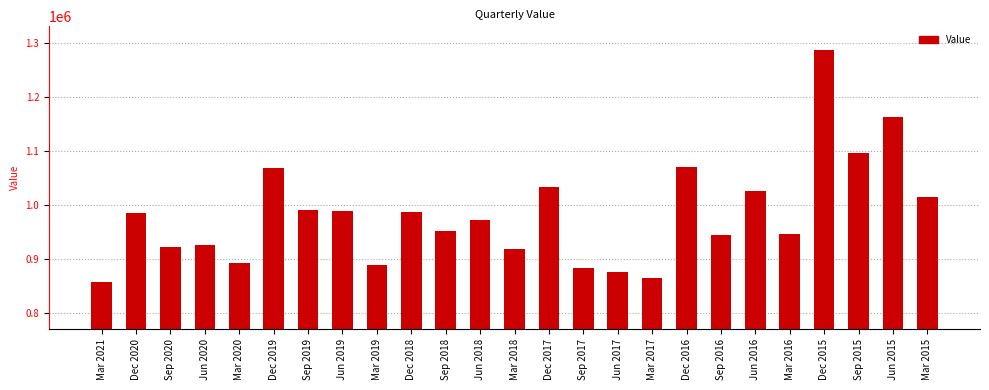

What is the label of the 6th bar from the left?

Dec 2019